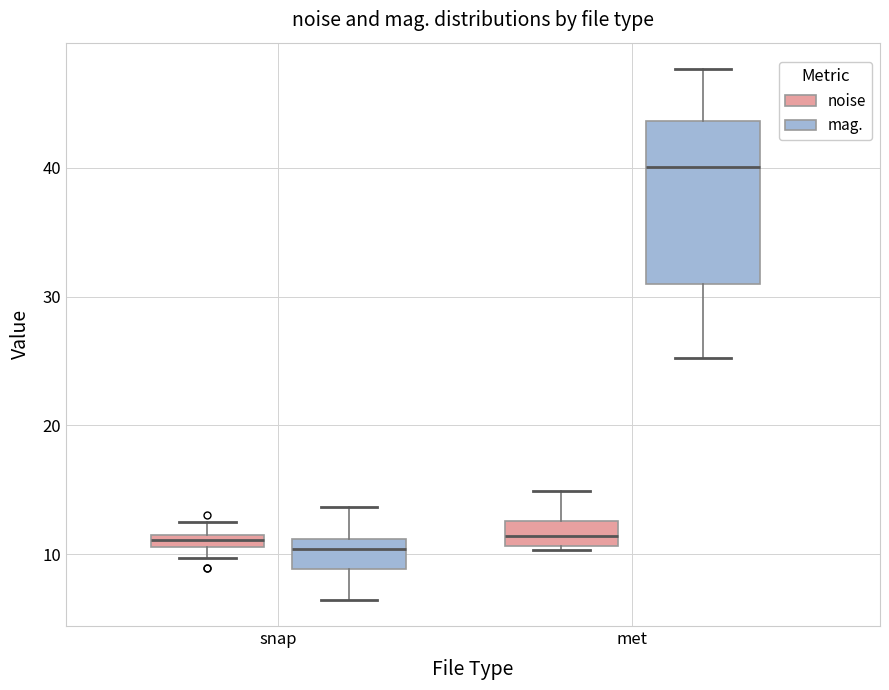

Where does the upper whisker of the box for met (mag.) end on the y-axis? The values are not printed on the chart, so give them approximately, as read against the axis.

48